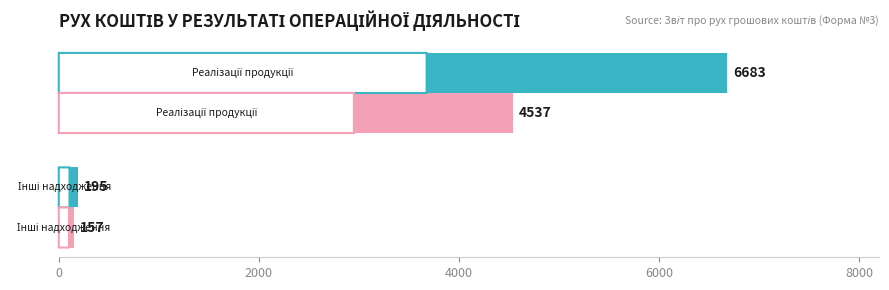

What is the smallest value displayed?

157